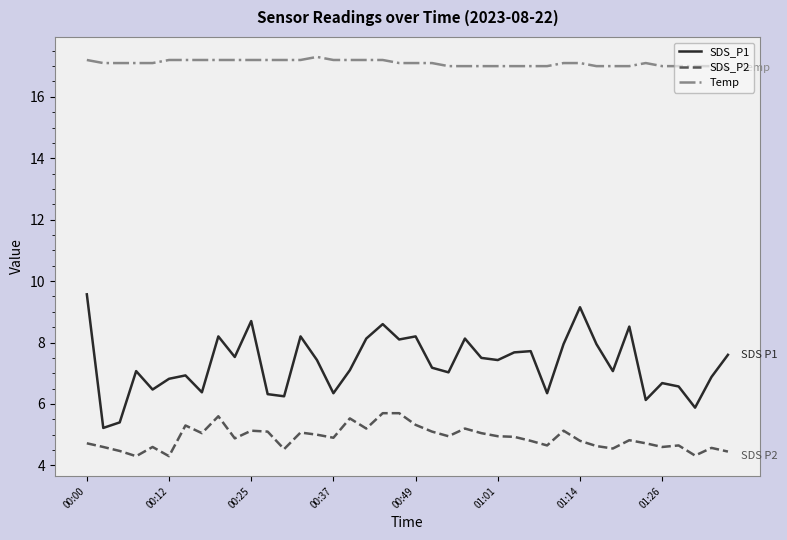

Rank the series by their average value, from highest to lowest.

Temp, SDS_P1, SDS_P2